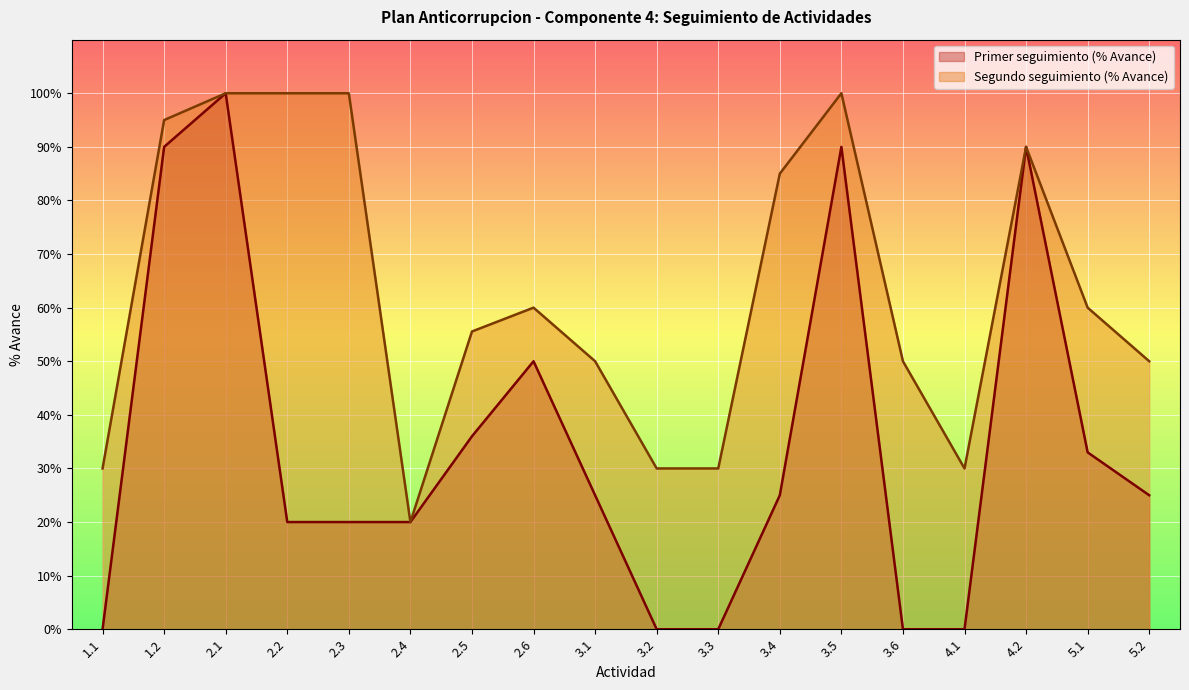

True or false: Primer seguimiento (% Avance) and Segundo seguimiento (% Avance) cross at least once.

False